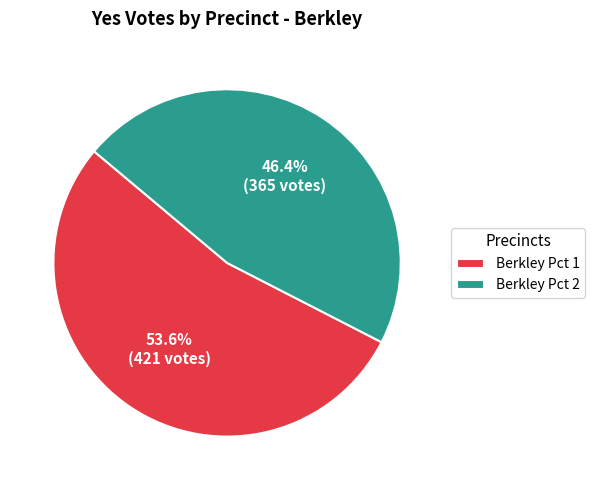

Which has a higher value, Berkley Pct 1 or Berkley Pct 2?

Berkley Pct 1